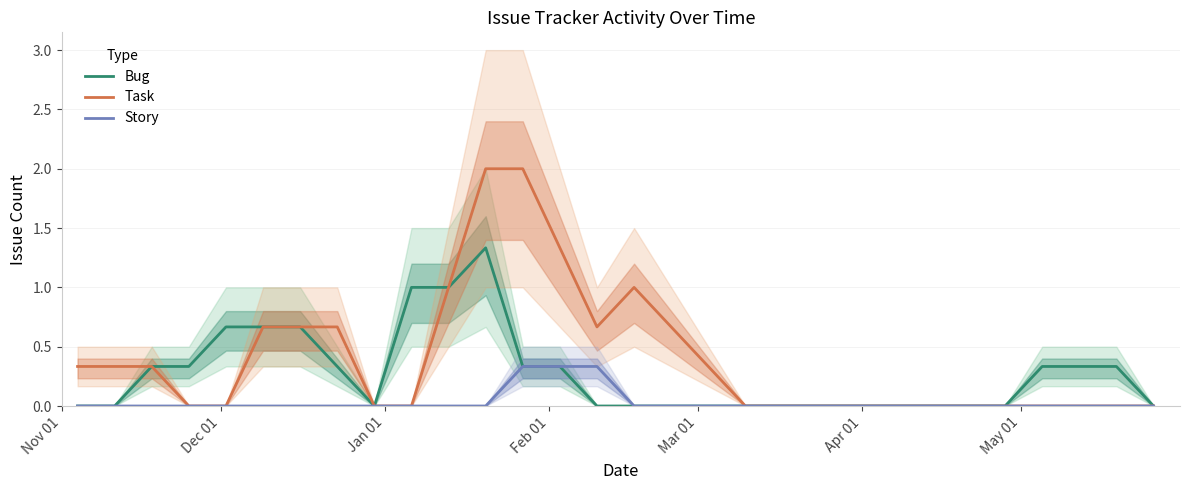

What are all the series names shown in the legend?

Bug, Task, Story